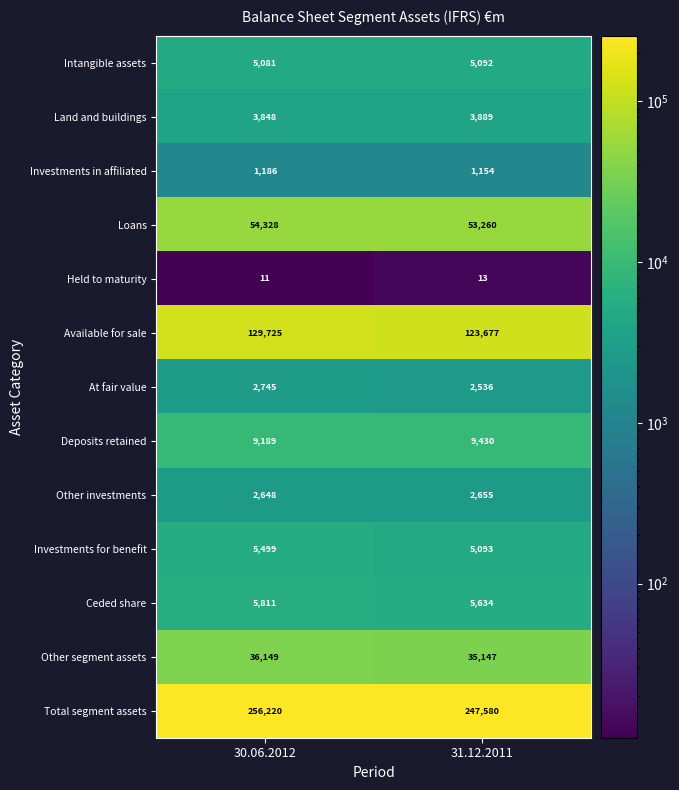

Which series has the widest spread of values?

Total segment assets